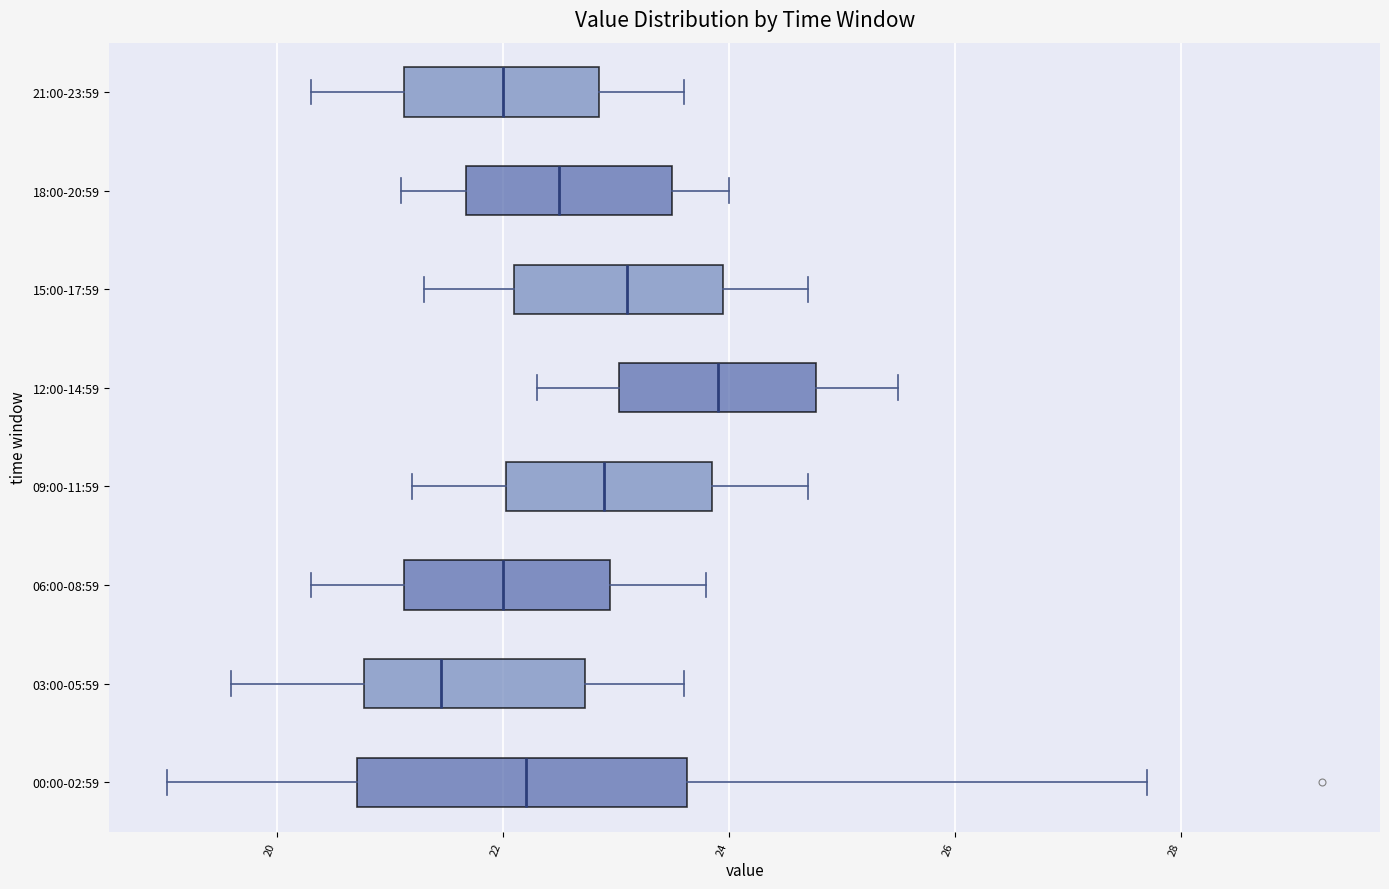

Which box's median line is the furthest to the left?

03:00-05:59